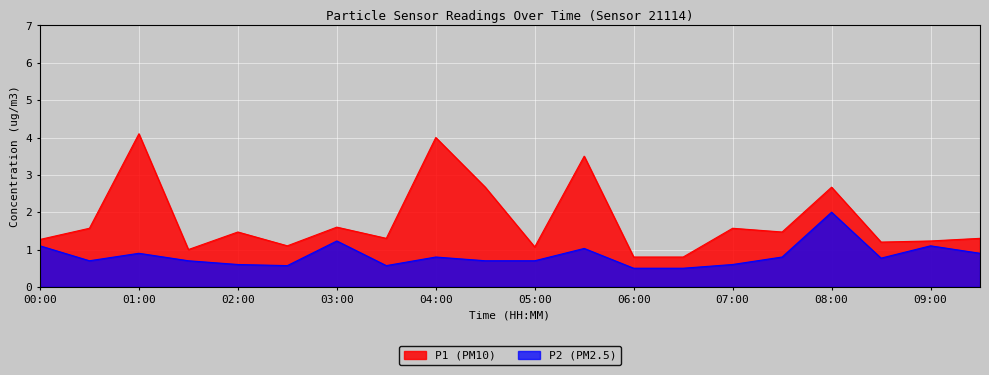

Reading left to right, transcribe all the data shown in this chart.

P1: 00:00=1.3	00:30=1.6	01:00=4.1	01:30=1.0	02:00=1.5	02:30=1.1	03:00=1.6	03:30=1.3	04:00=4.0	04:30=2.7	05:00=1.1	05:30=3.5	06:00=0.8	06:30=0.8	07:00=1.6	07:30=1.5	08:00=2.7	08:30=1.2	09:00=1.2	09:30=1.3
P2: 00:00=1.1	00:30=0.7	01:00=0.9	01:30=0.7	02:00=0.6	02:30=0.6	03:00=1.2	03:30=0.6	04:00=0.8	04:30=0.7	05:00=0.7	05:30=1.0	06:00=0.5	06:30=0.5	07:00=0.6	07:30=0.8	08:00=2.0	08:30=0.8	09:00=1.1	09:30=0.9